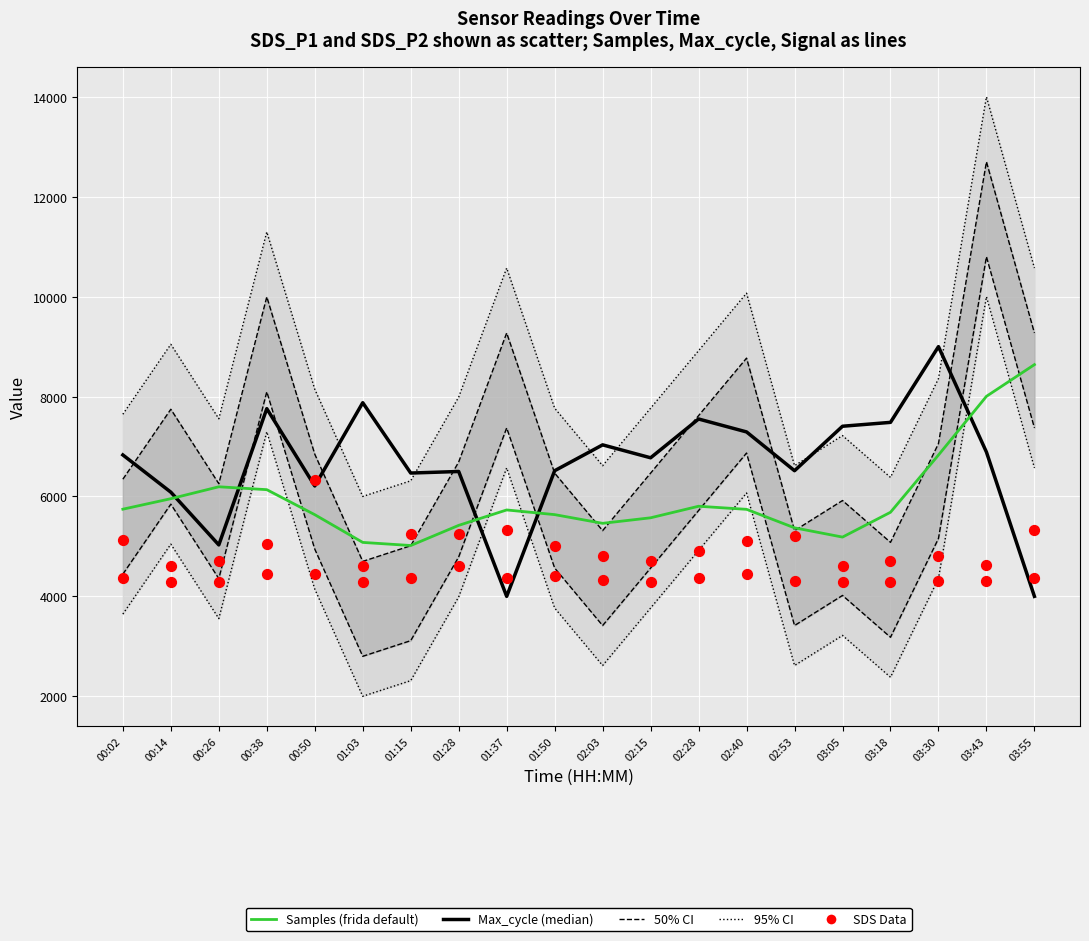

Which series has the largest total across all categories?

Max_cycle (median)